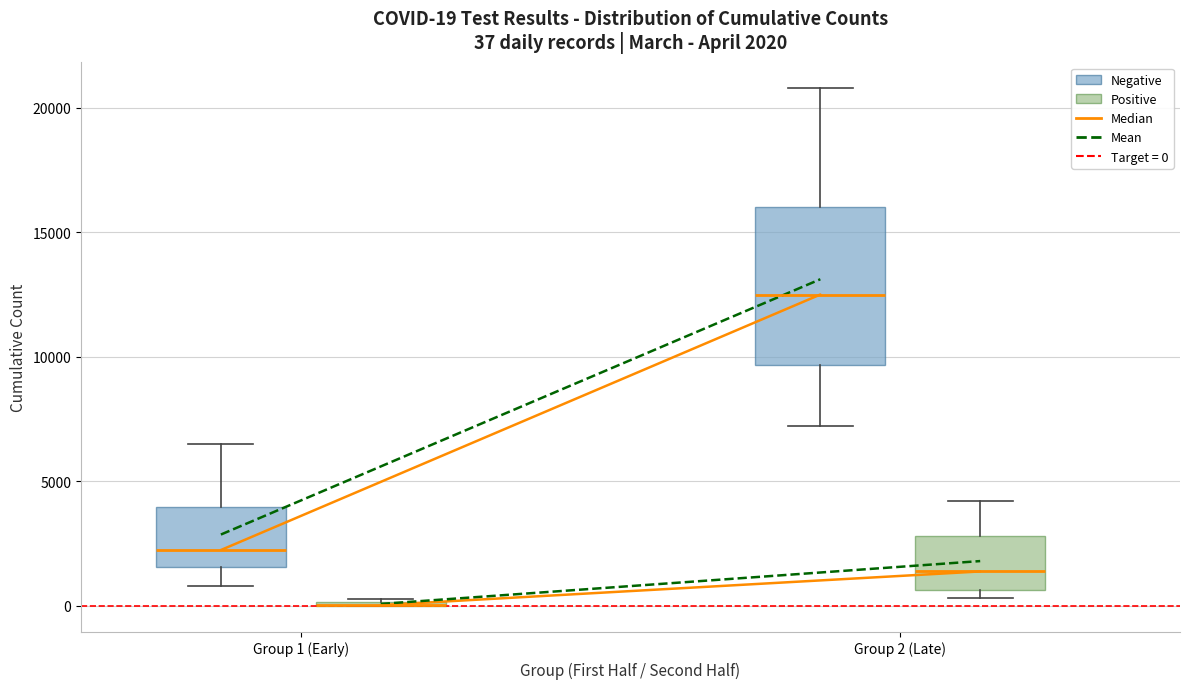

Comparing the boxes themselves (not the whiskers), which one is the tallest?

Group 2 (Late) (Negative)